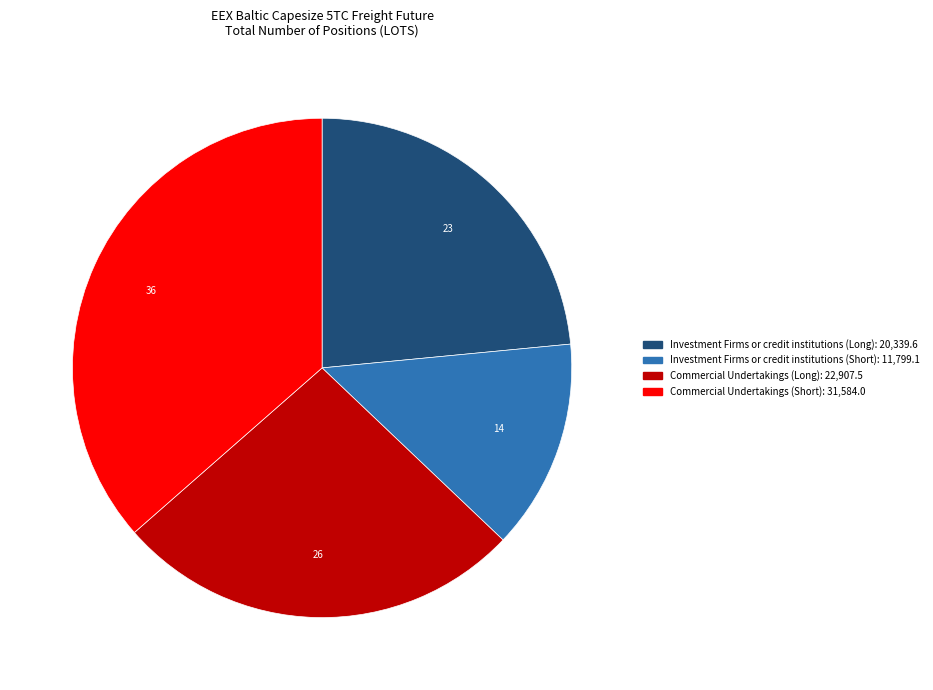

Does any single category account for the majority?

No